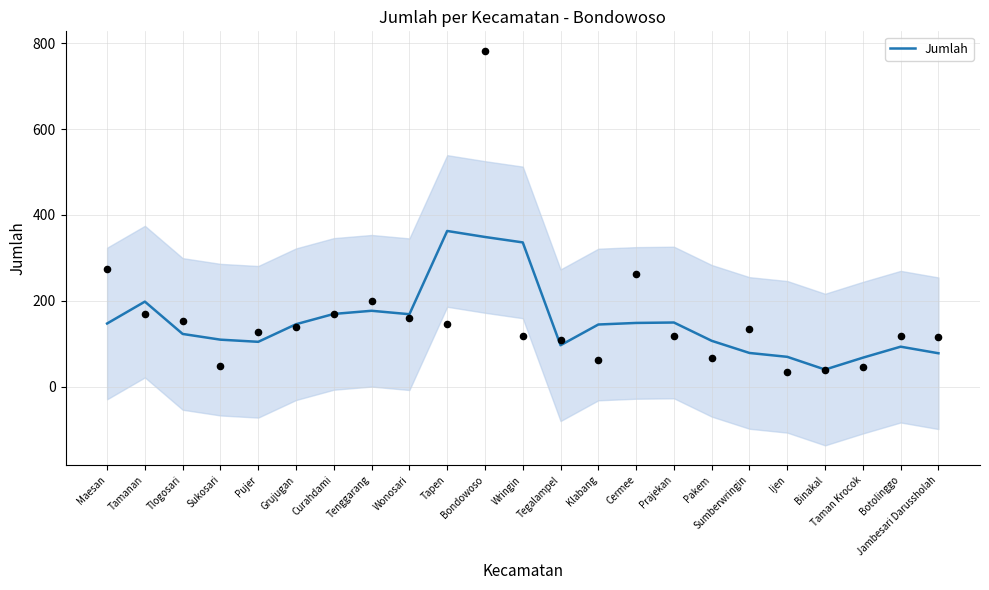

Which has a higher value, Wonosari or Sukosari?

Wonosari